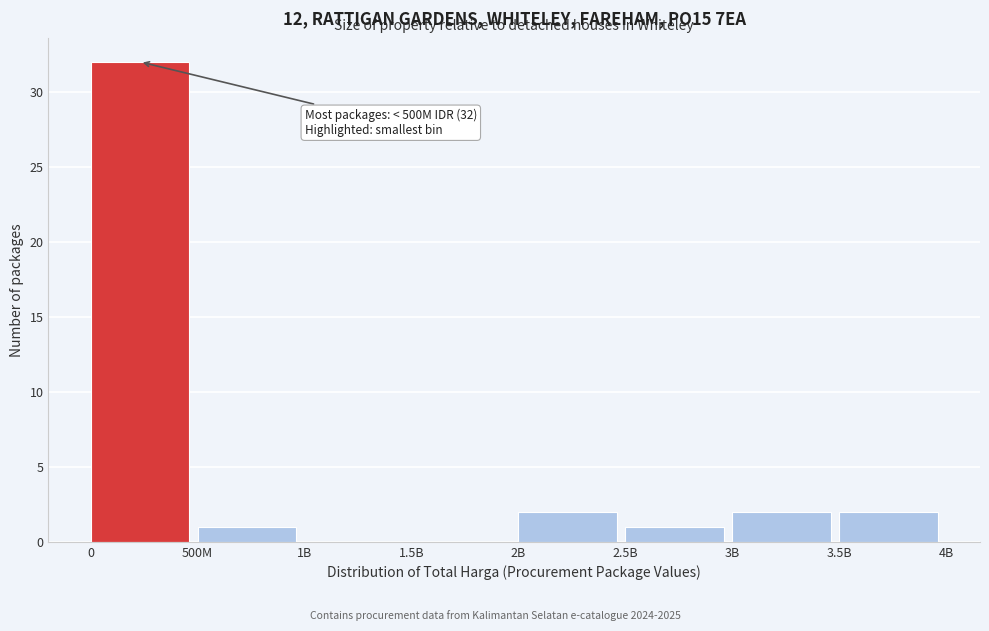

Reading left to right, list all the values displayed in this chart.

0=32	500M=1	1B=0	1.5B=0	2B=2	2.5B=1	3B=2	3.5B=2